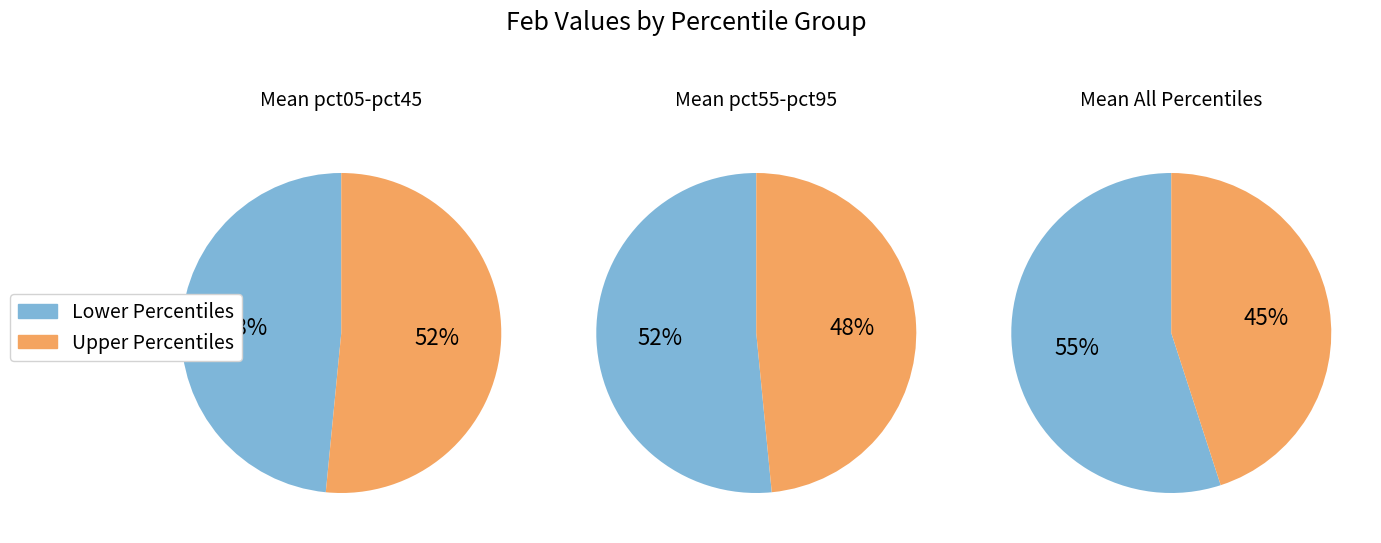

Between pct45 and pct95, which is larger?

pct95